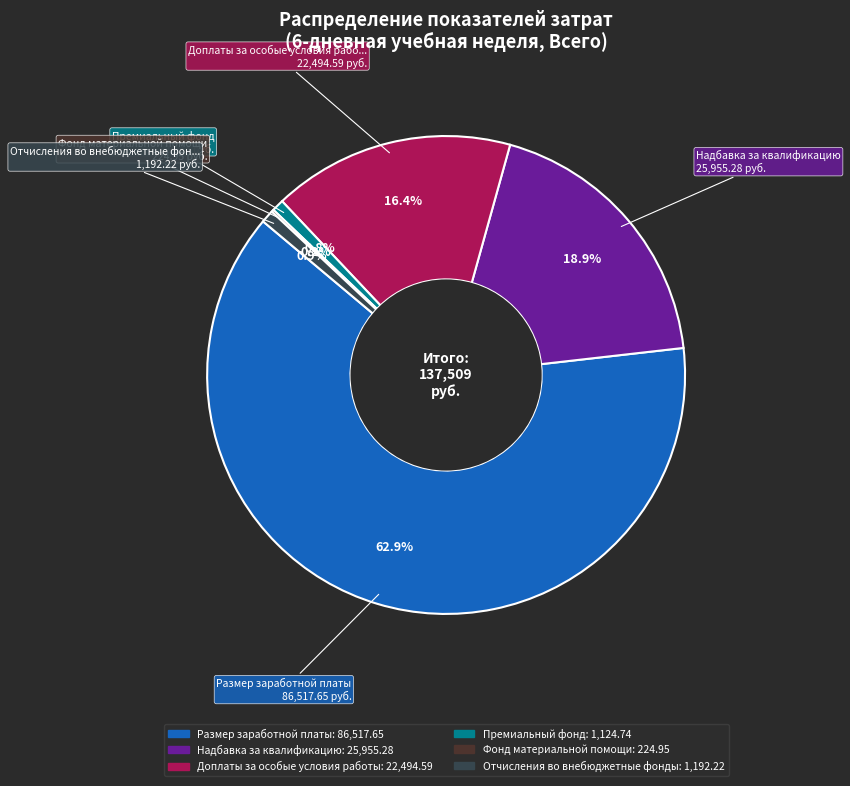

Does any single category account for the majority?

Yes